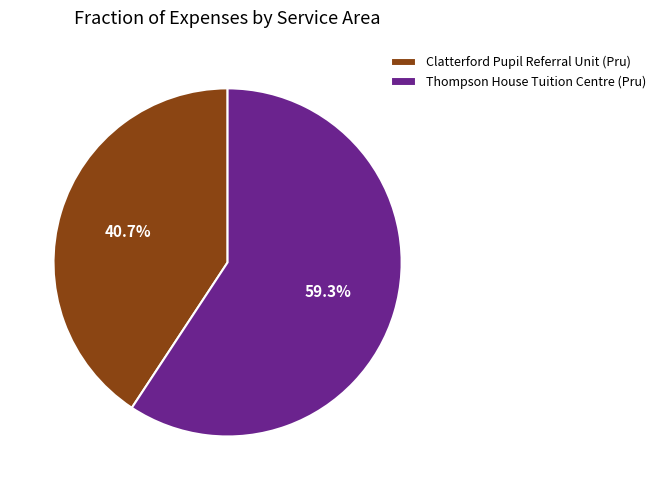

Does Thompson House Tuition Centre (Pru) account for over 50% of the chart?

Yes